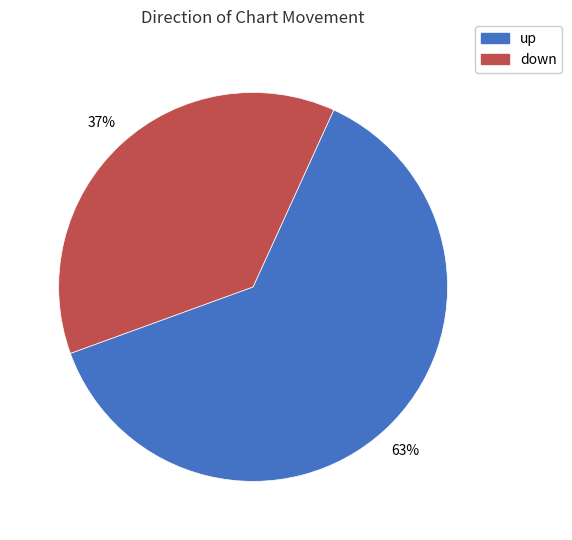

Between up and down, which is larger?

up